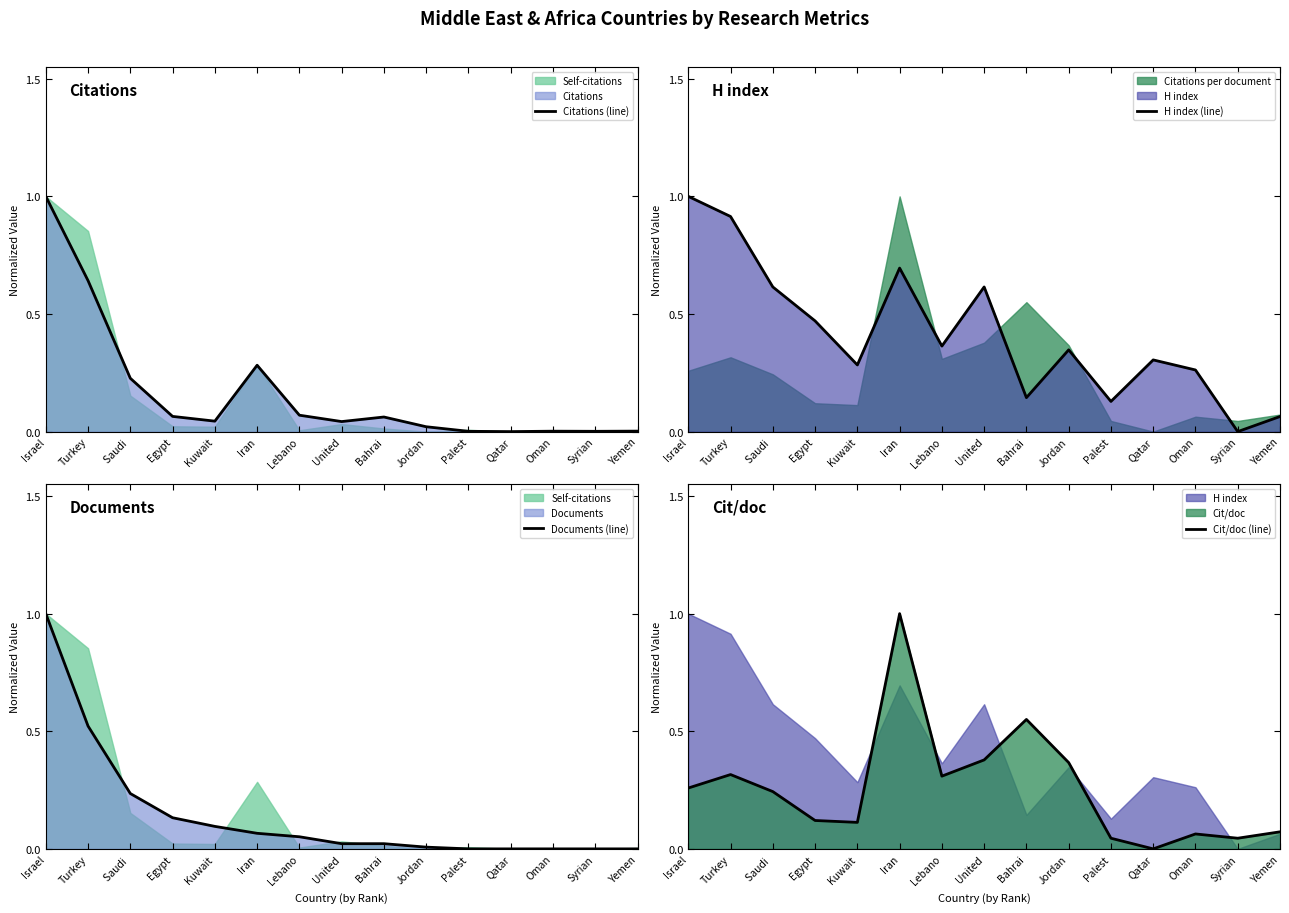

Which label corresponds to the largest value in the chart?

Israel